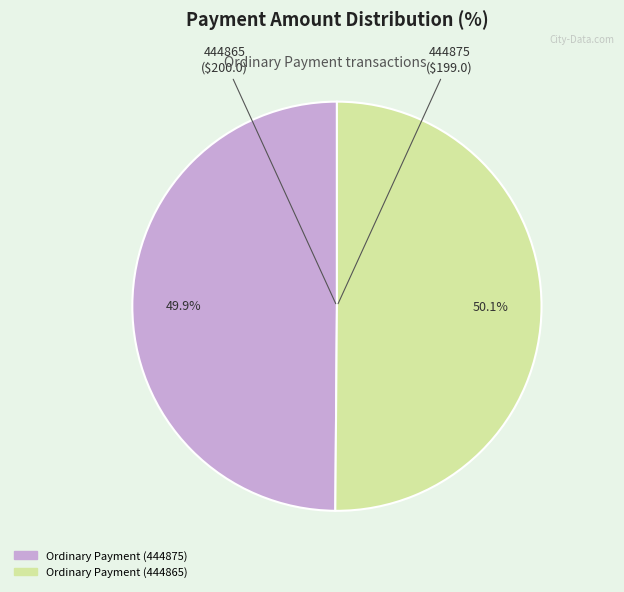

To the nearest percent, what is the combined percentage of Ordinary Payment (444875) and Ordinary Payment (444865)?

100%